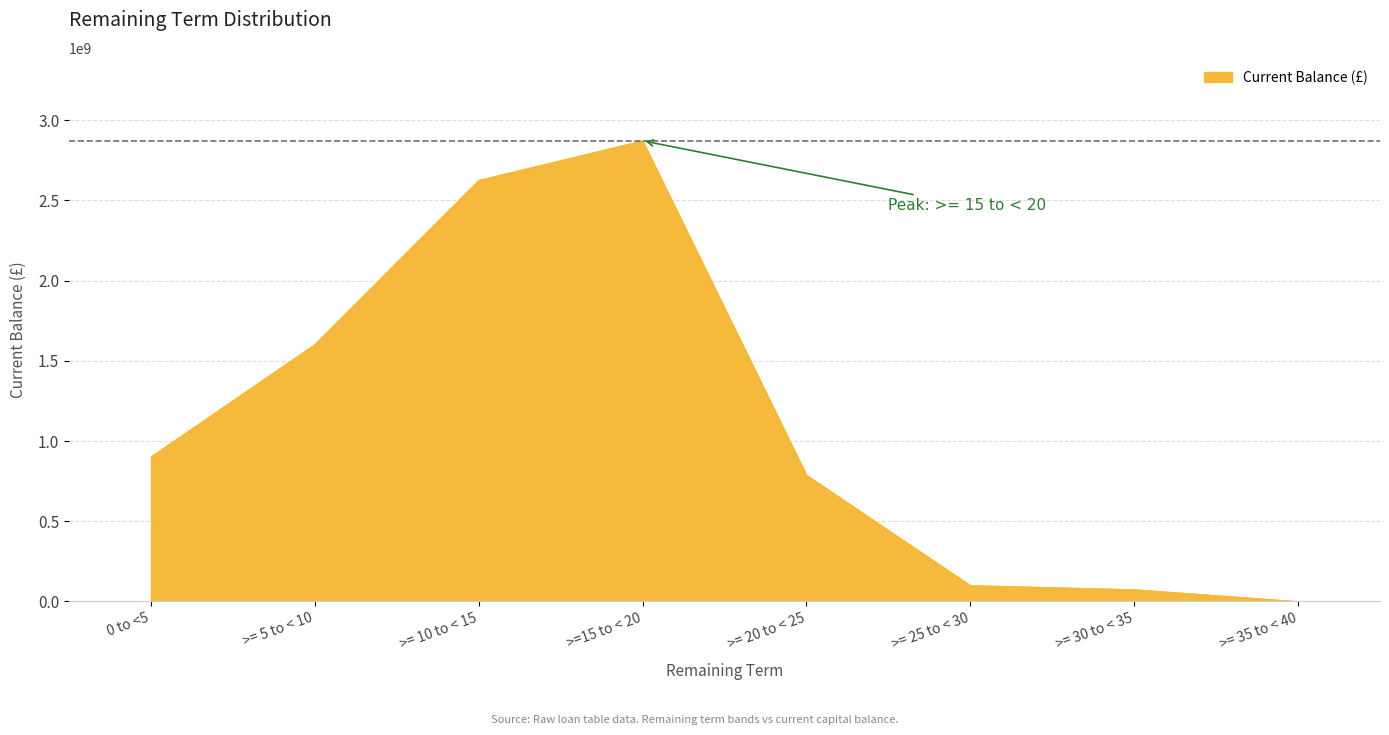

Where is the data nearest to the value 1436162748?

>= 5 to < 10